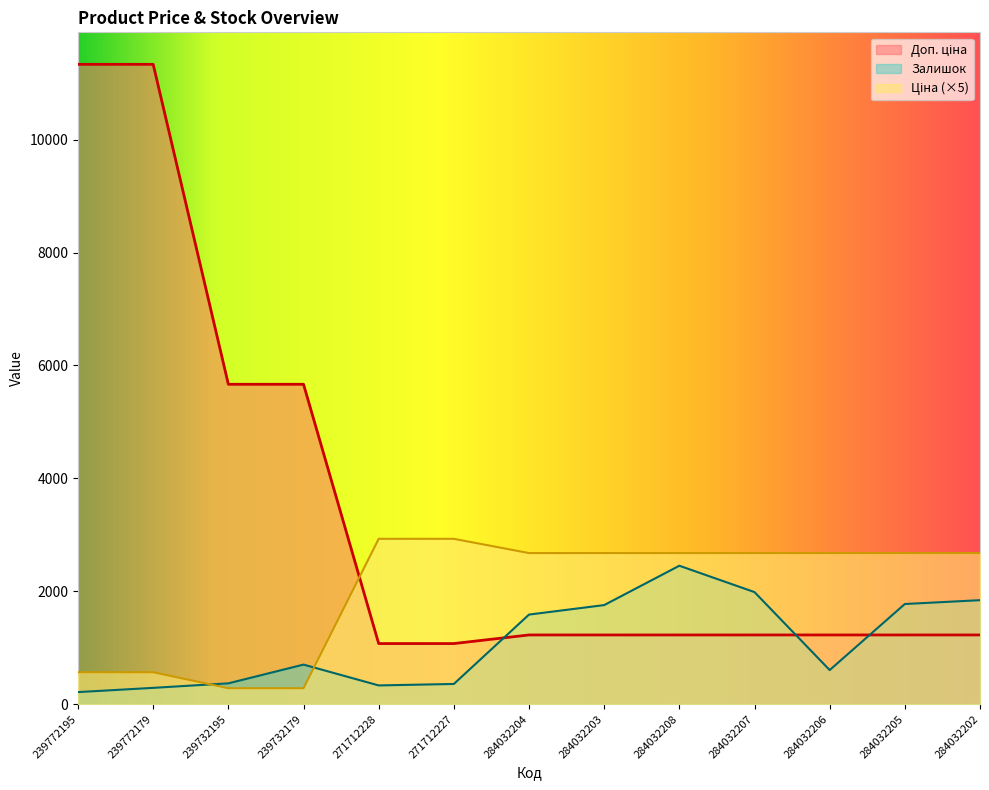

How many lines are shown in the chart?

3